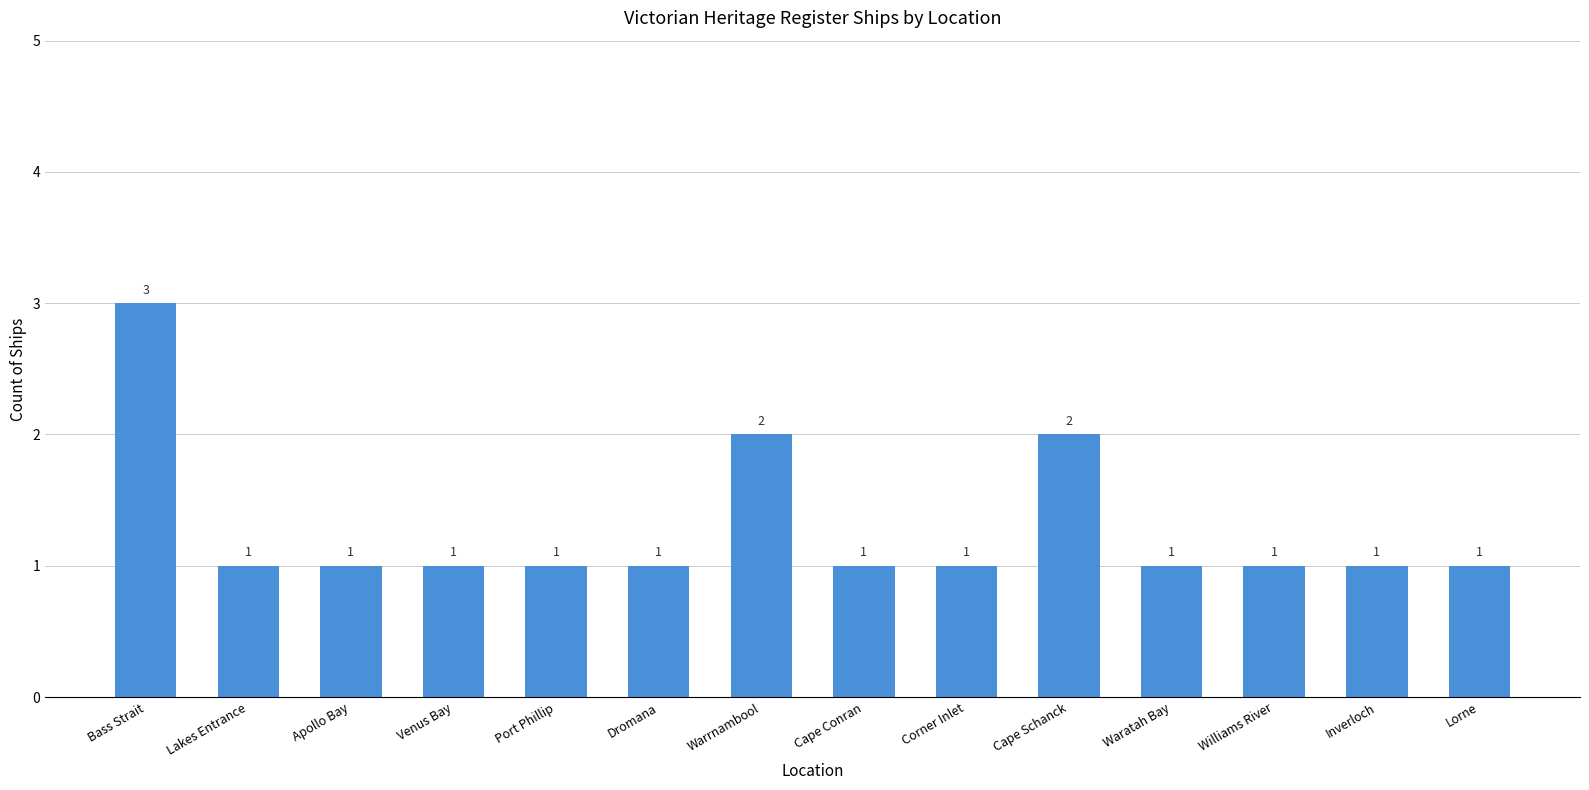

What is the value of the 8th bar from the left?

1